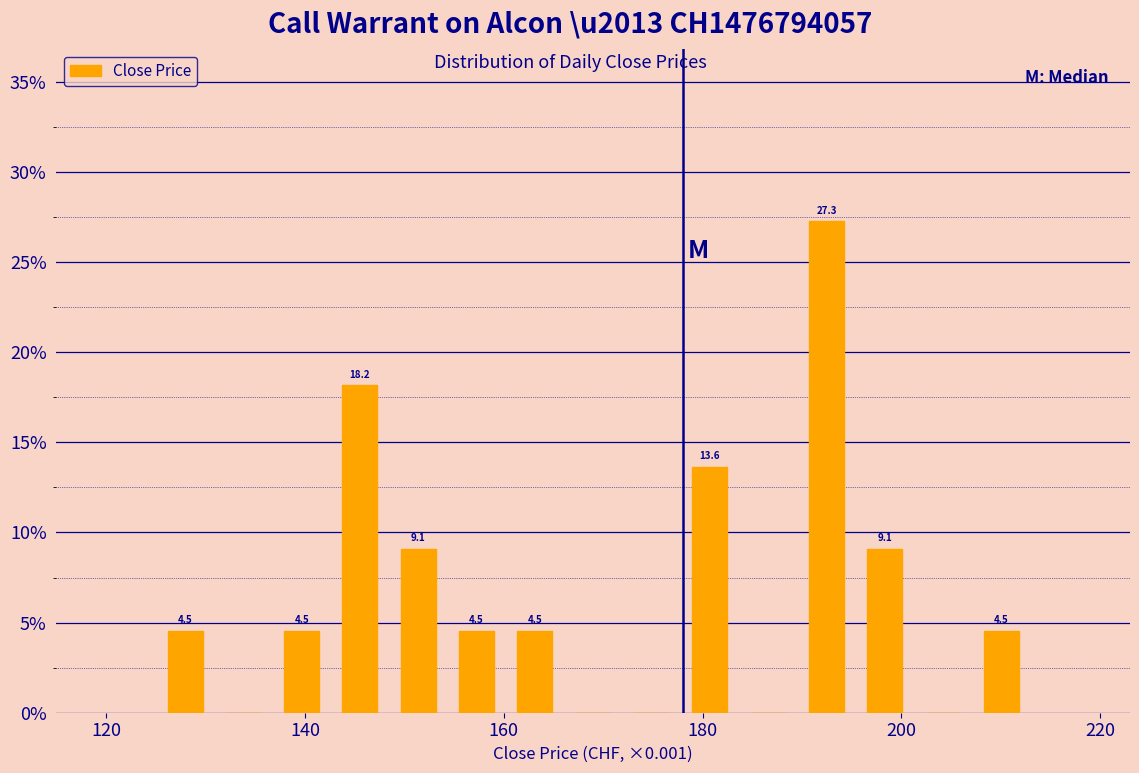

Read against the x-axis, roughly where is the centre of the tallest bar?

192